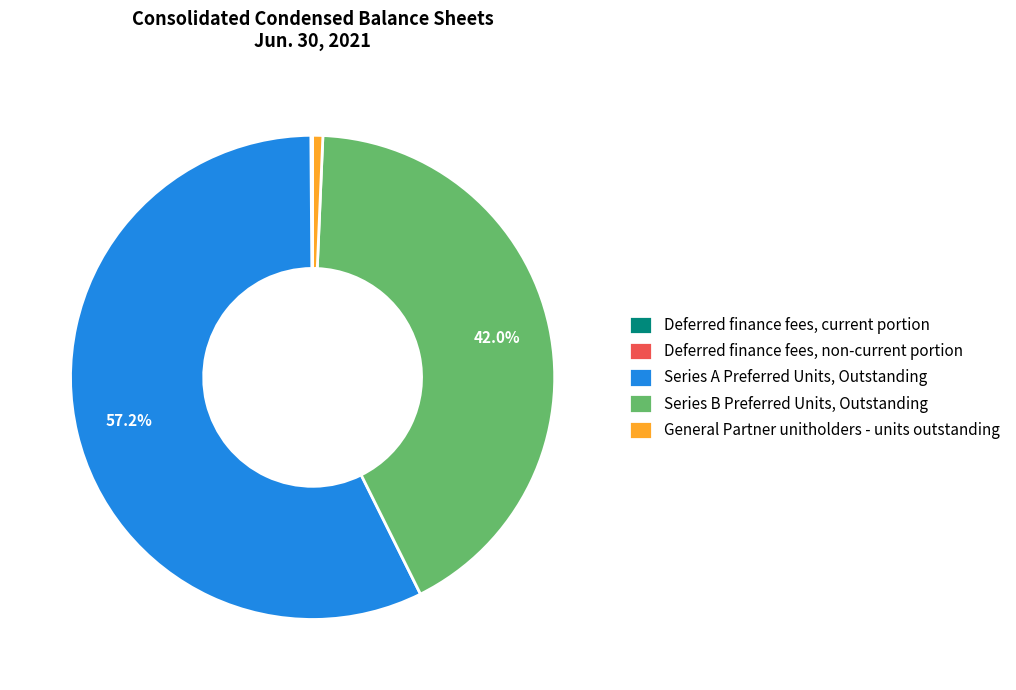

Is Series A Preferred Units, Outstanding the majority of the pie?

Yes